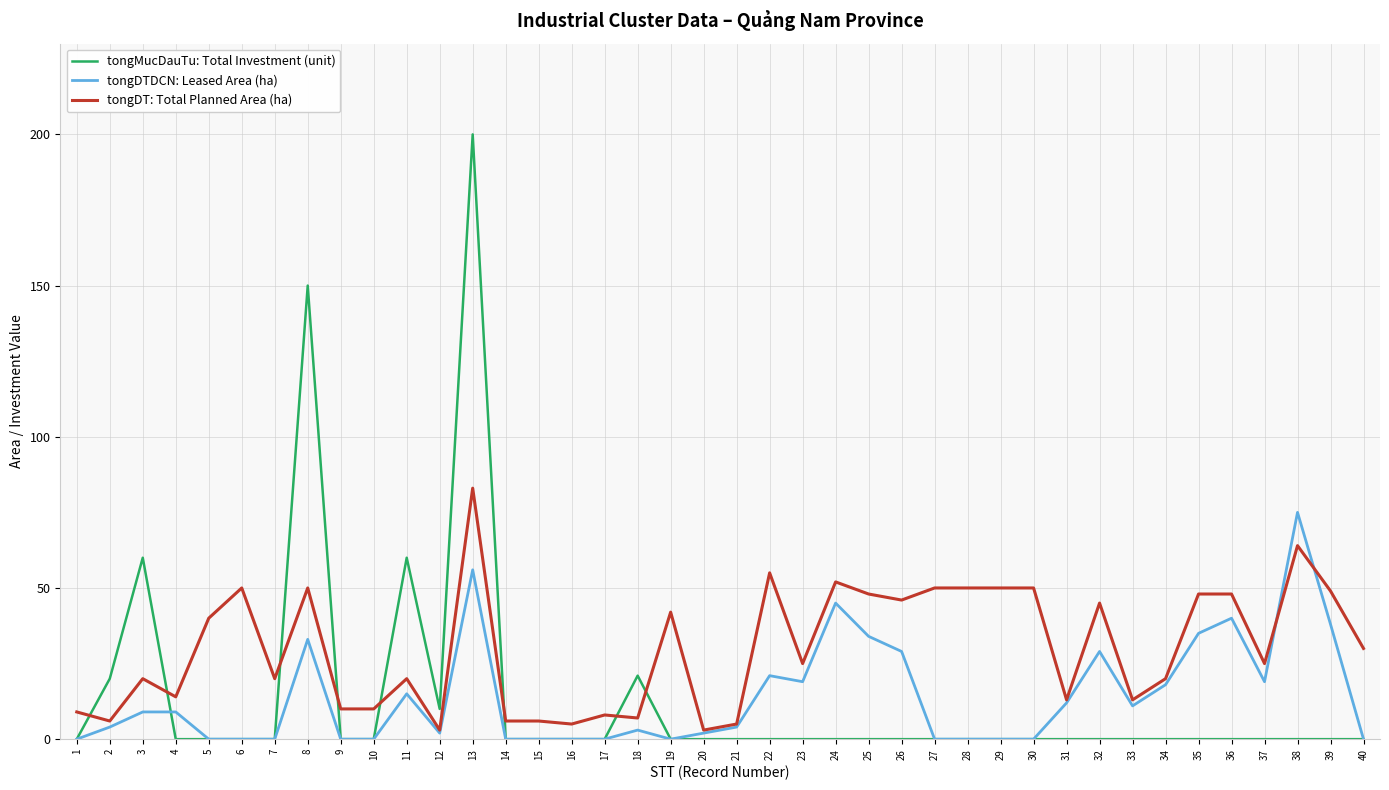

What is the highest value of the tongMucDauTu: Total Investment (unit) series?

200